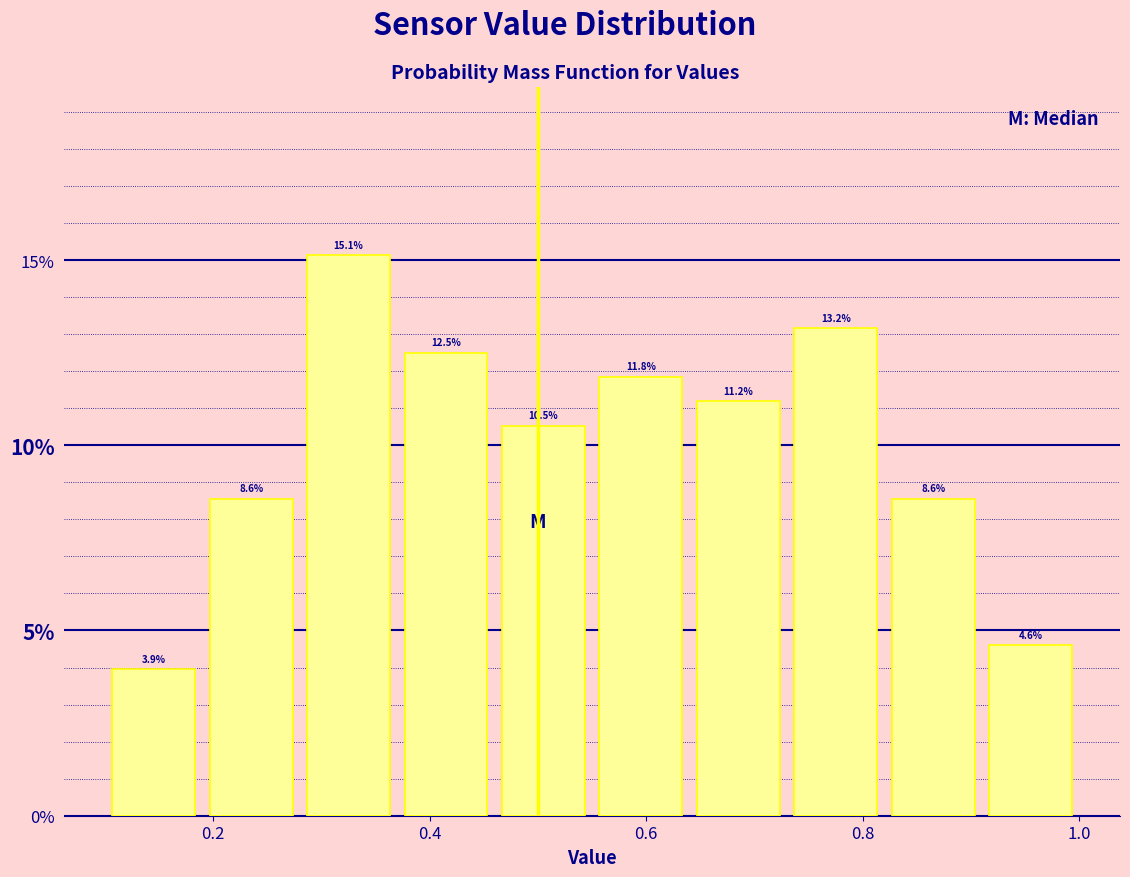

Reading left to right, list every bar in this chart as the range it spans on the x-axis followed by its height. The bar edges are not printed on the chart, so give them approximately, as read against the axis.

0.10 to 0.19: 3.9
0.19 to 0.28: 8.6
0.28 to 0.37: 15.1
0.37 to 0.46: 12.5
0.46 to 0.55: 10.5
0.55 to 0.64: 11.8
0.64 to 0.73: 11.2
0.73 to 0.82: 13.2
0.82 to 0.91: 8.6
0.91 to 1.00: 4.6